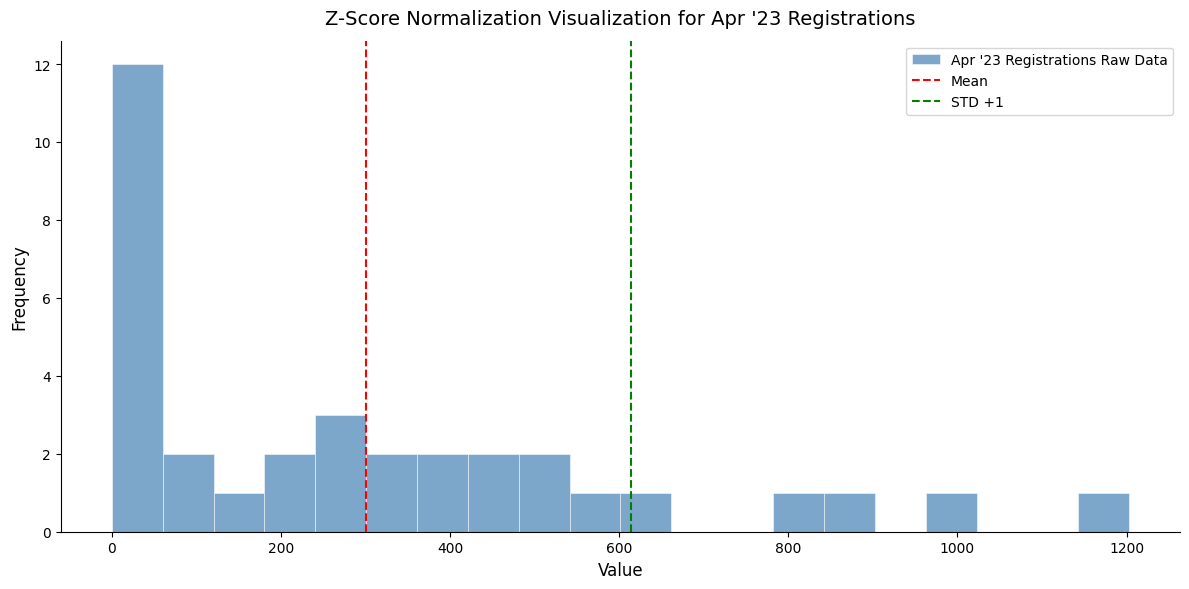

Around what value on the x-axis is the tallest bar? Give the approximate position of its centre, as read against the axis.

40